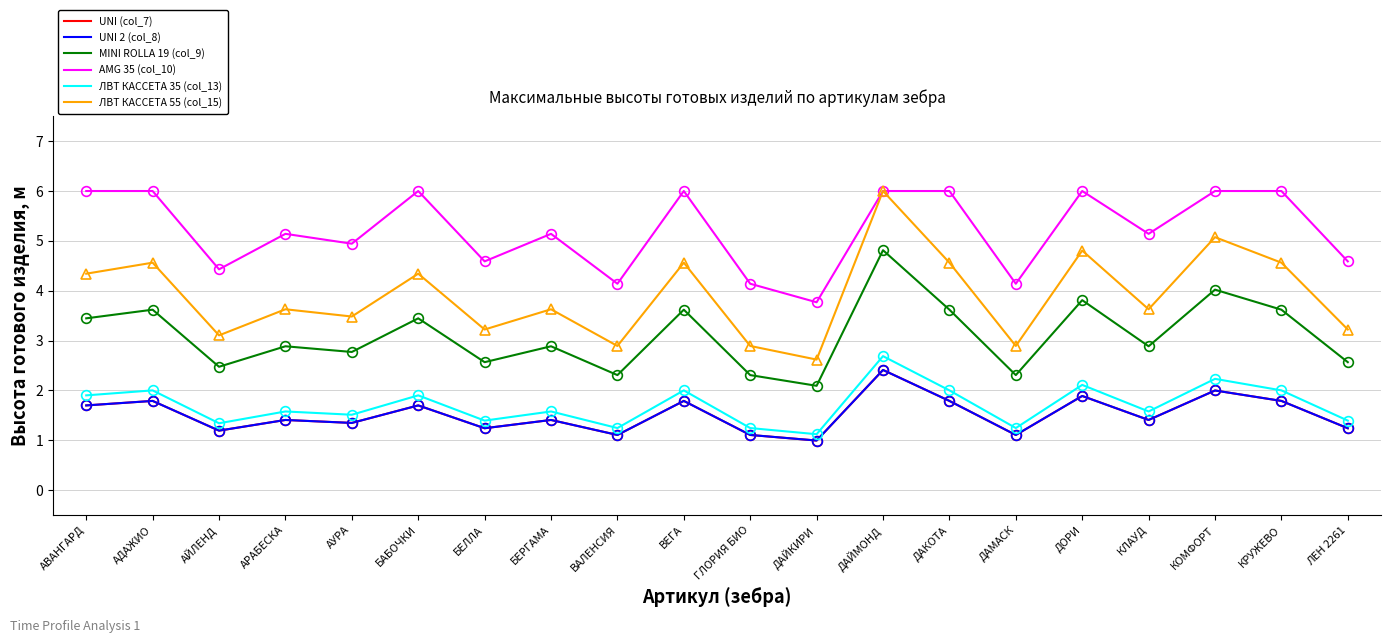

What is the label of the 3rd point from the right?

КОМФОРТ